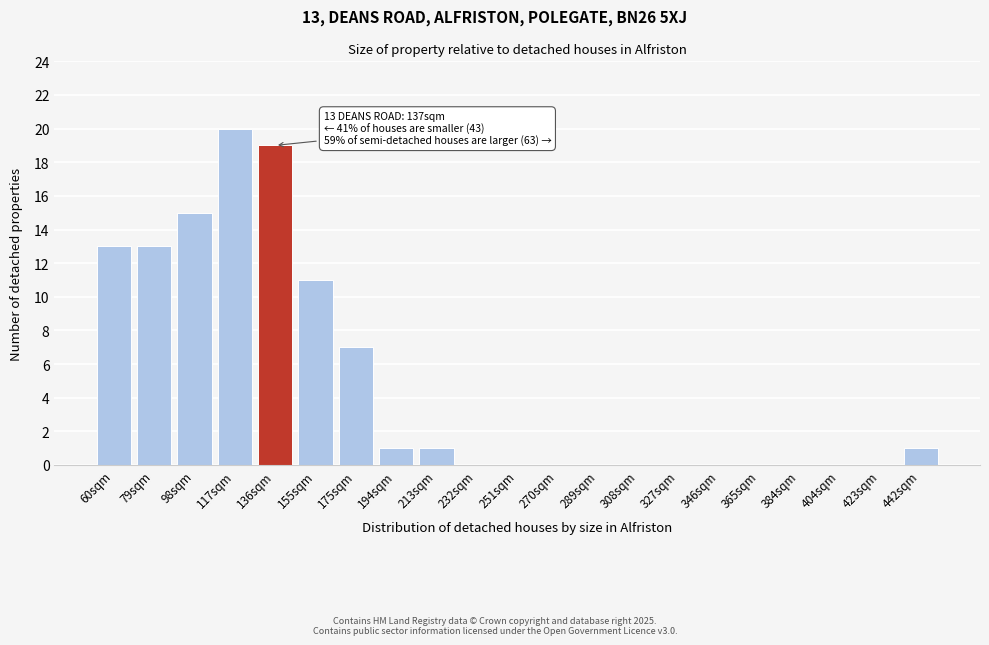

Reading left to right, list all the values displayed in this chart.

60sqm=13	79sqm=13	98sqm=15	117sqm=20	136sqm=19	155sqm=11	175sqm=7	194sqm=1	213sqm=1	232sqm=0	251sqm=0	270sqm=0	289sqm=0	308sqm=0	327sqm=0	346sqm=0	365sqm=0	384sqm=0	404sqm=0	423sqm=0	442sqm=1